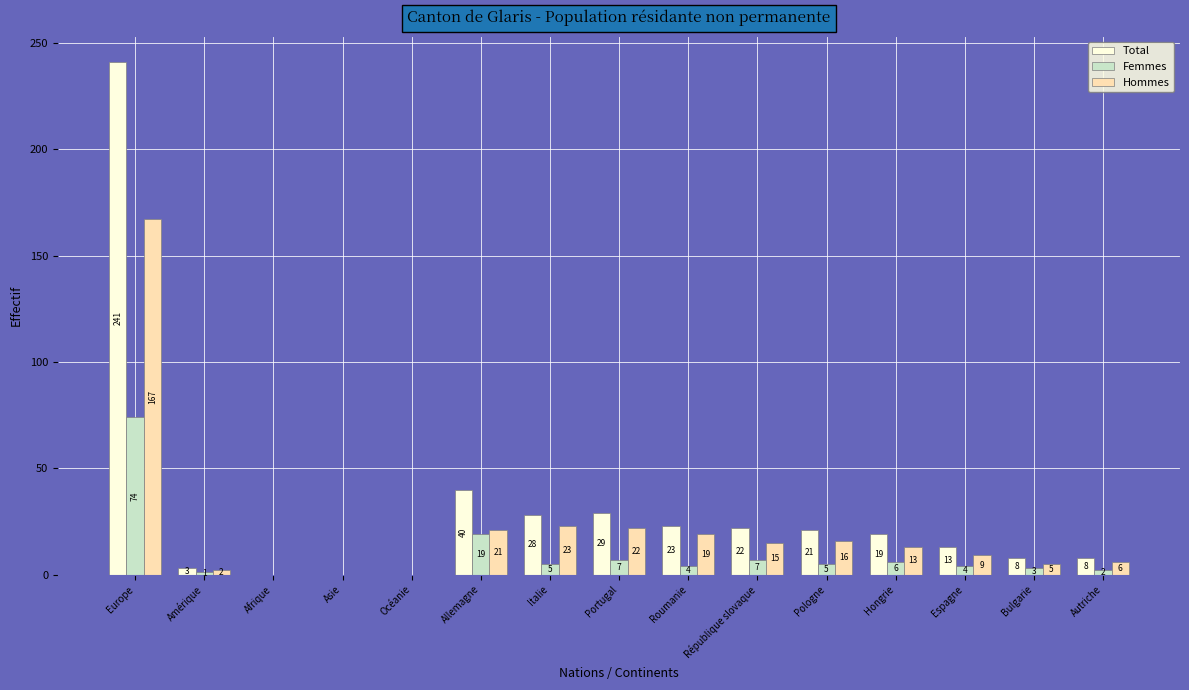

Where is Hommes nearest to the value 83?

Italie